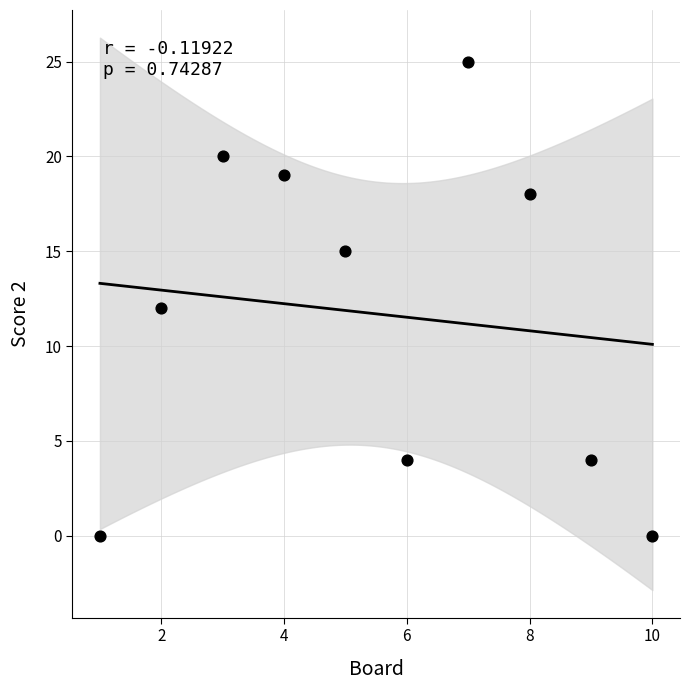

What is the average Y value?

12